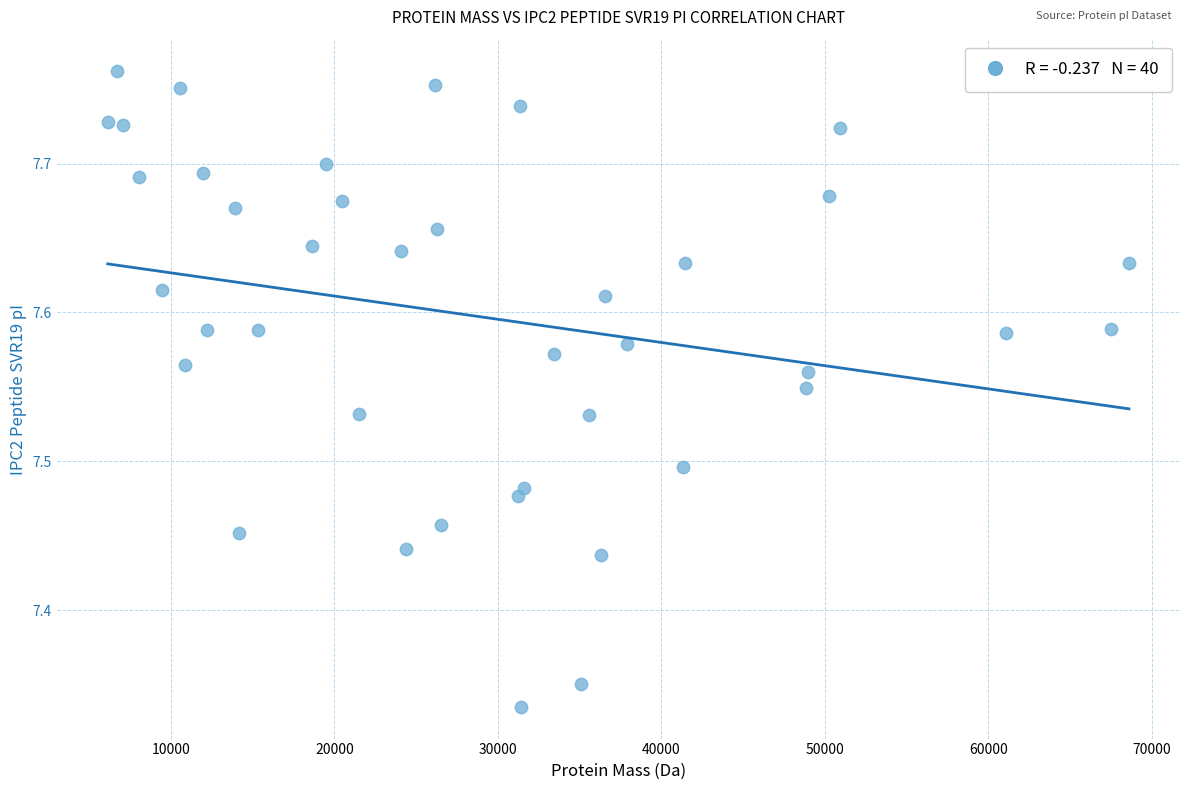

What is the range of X values (max minus min)?

62474.5